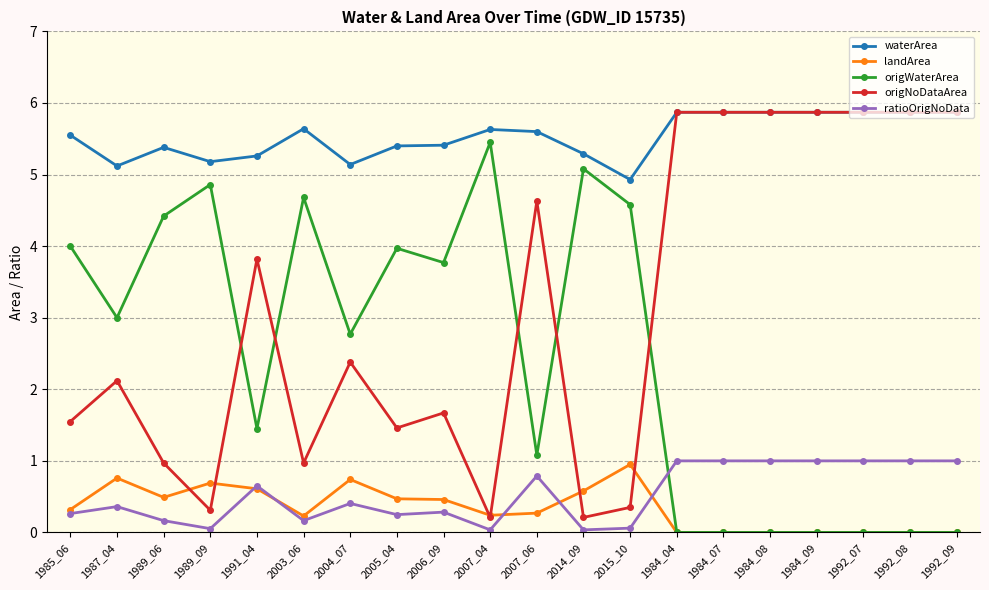

At how many categories does at least one series exceed 5?

19